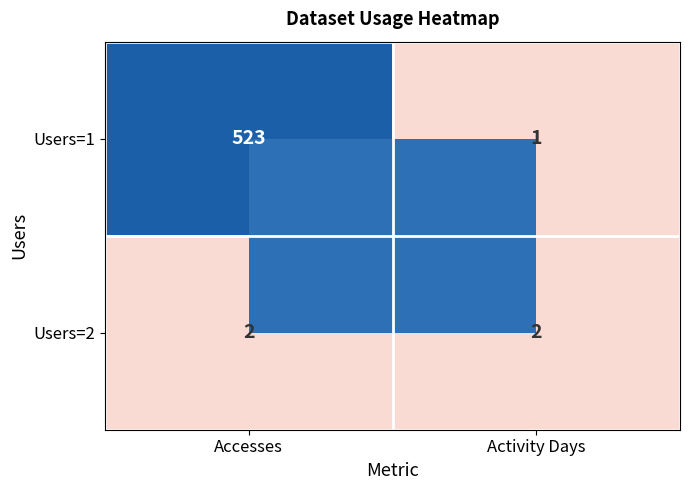

At Accesses, list the series in order from largest to smallest.

Users=1, Users=2